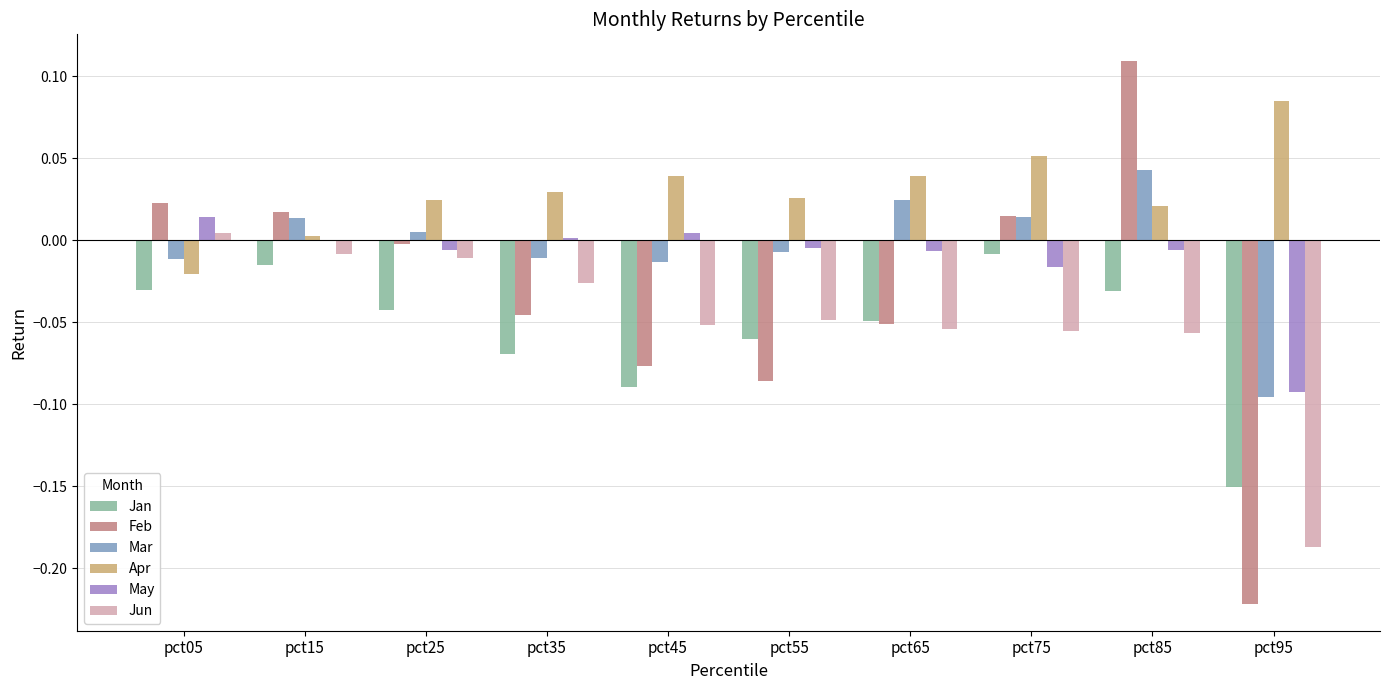

At which category is the sum across all series the highest?

pct85